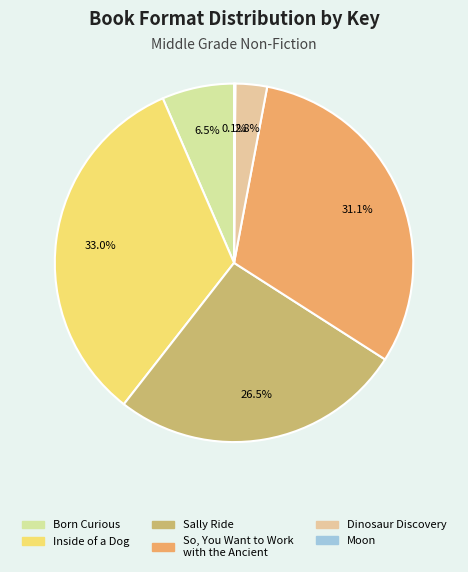

True or false: Born Curious accounts for 12% of the total.

False